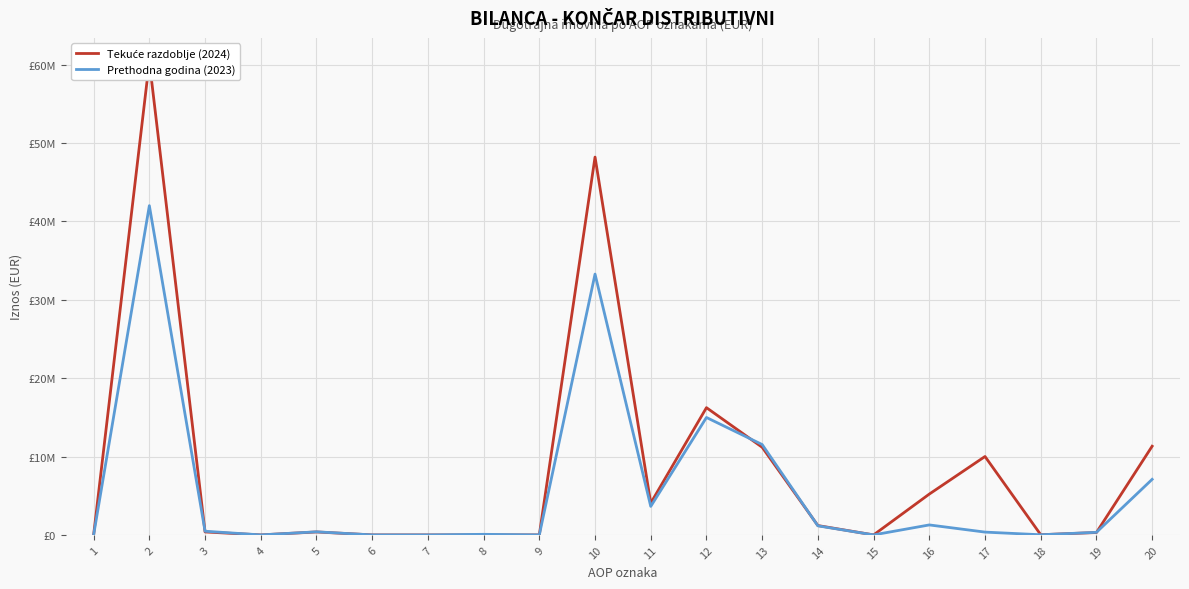

The Tekuće razdoblje (2024) series shows -22421391 at 6. True or false?

False